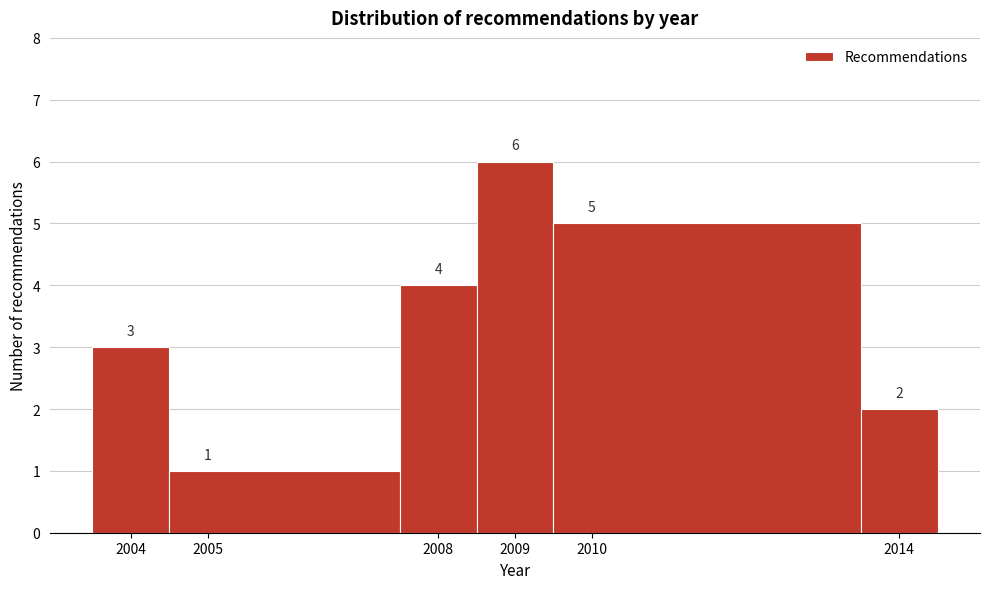

What is the height of the bar covering 2004.5 to 2007.5 on the x-axis?

1